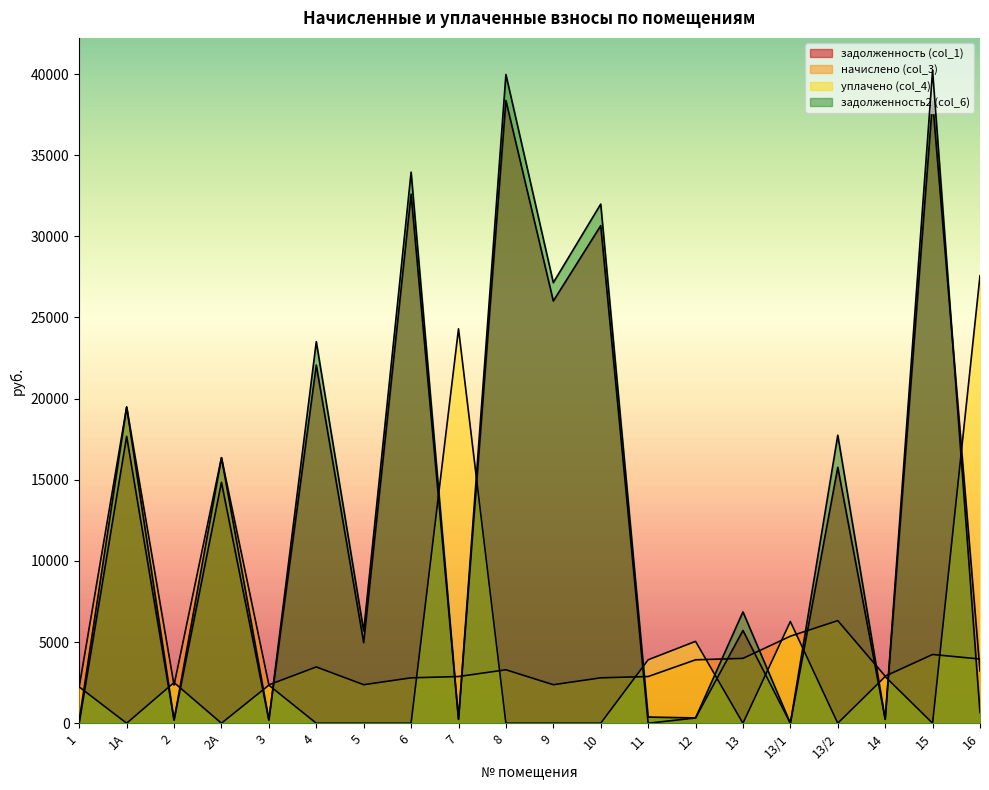

What is the label of the 5th point from the right?

13/1